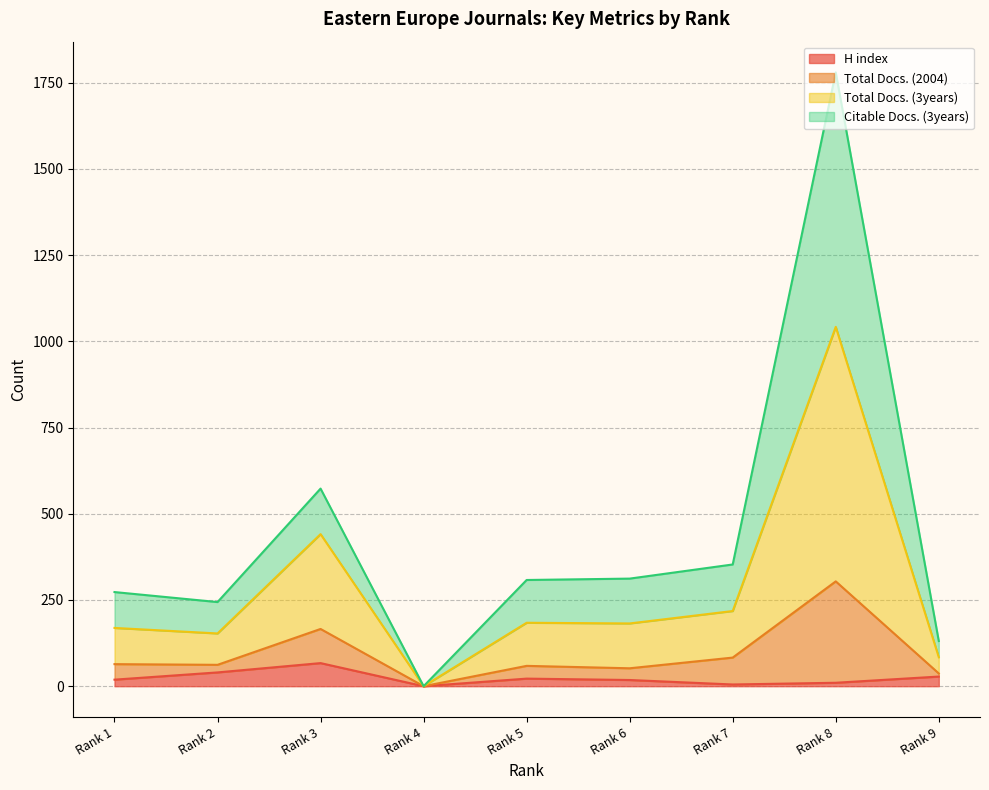

At which category does the chart reach its peak across all series?

Rank 8